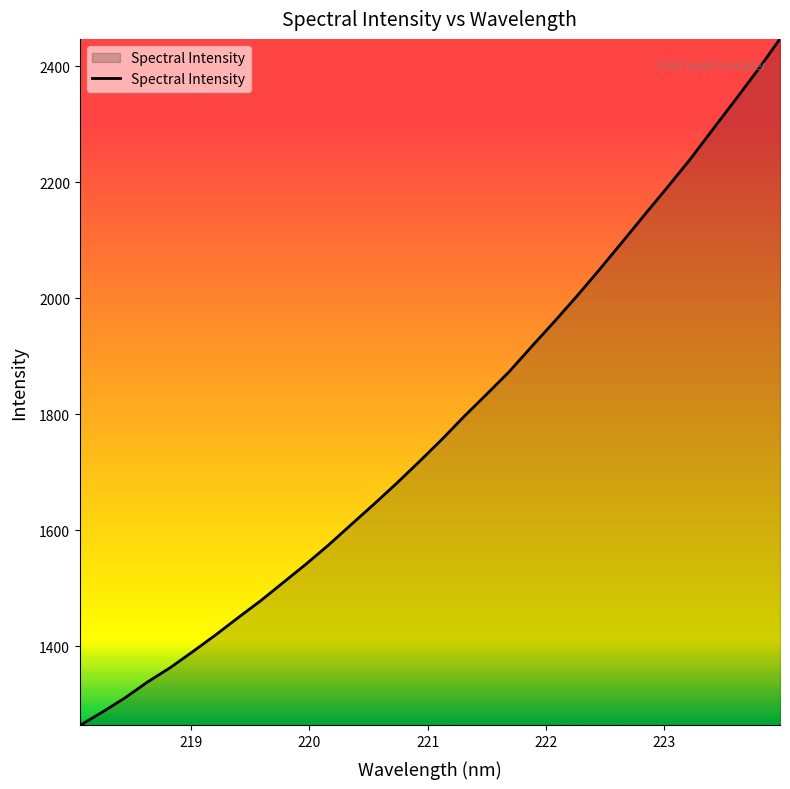

What is the greatest value displayed?

2446.8